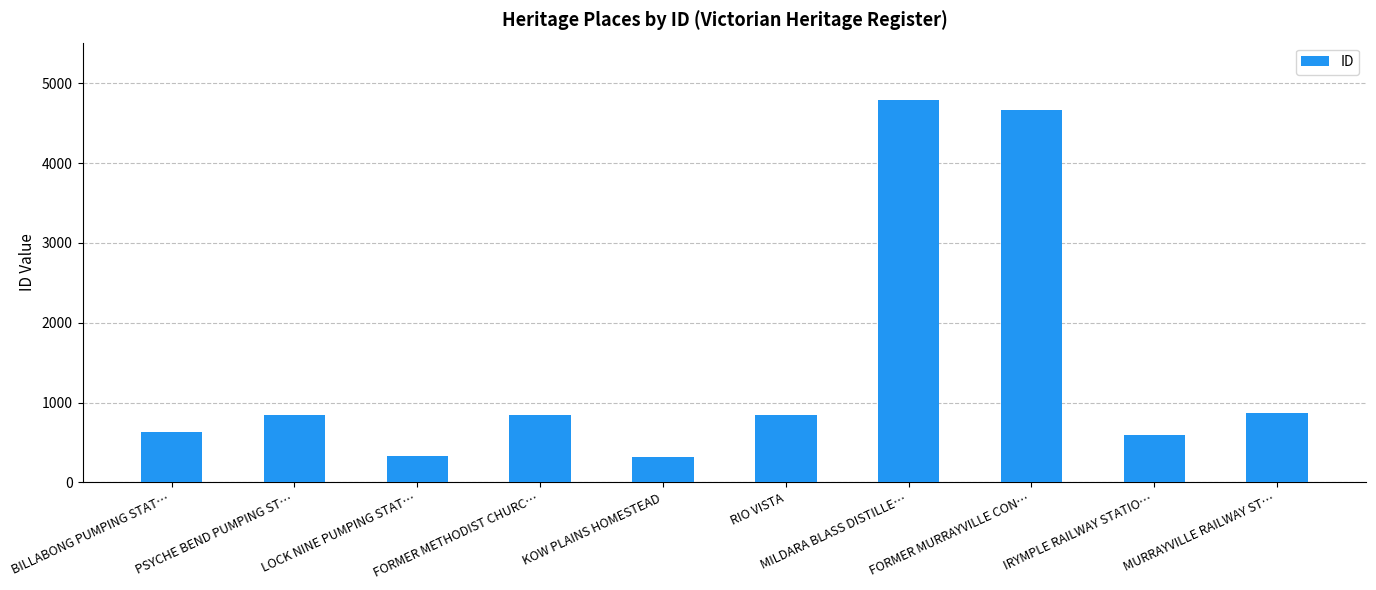

True or false: the data shows 320 at KOW PLAINS HOMESTEAD.

True